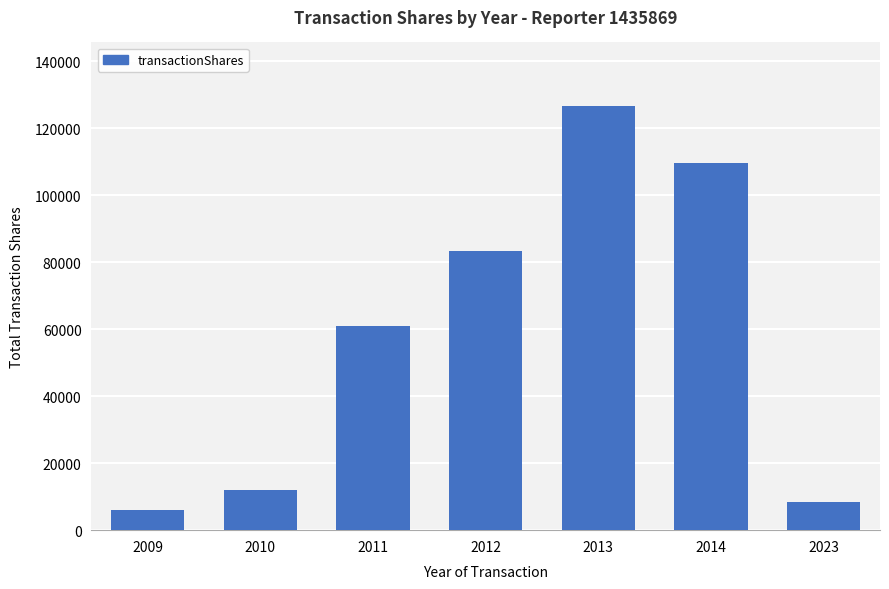

Reading left to right, transcribe all the data shown in this chart.

2009=5901	2010=11928	2011=60928	2012=83495	2013=126668	2014=109653	2023=8500